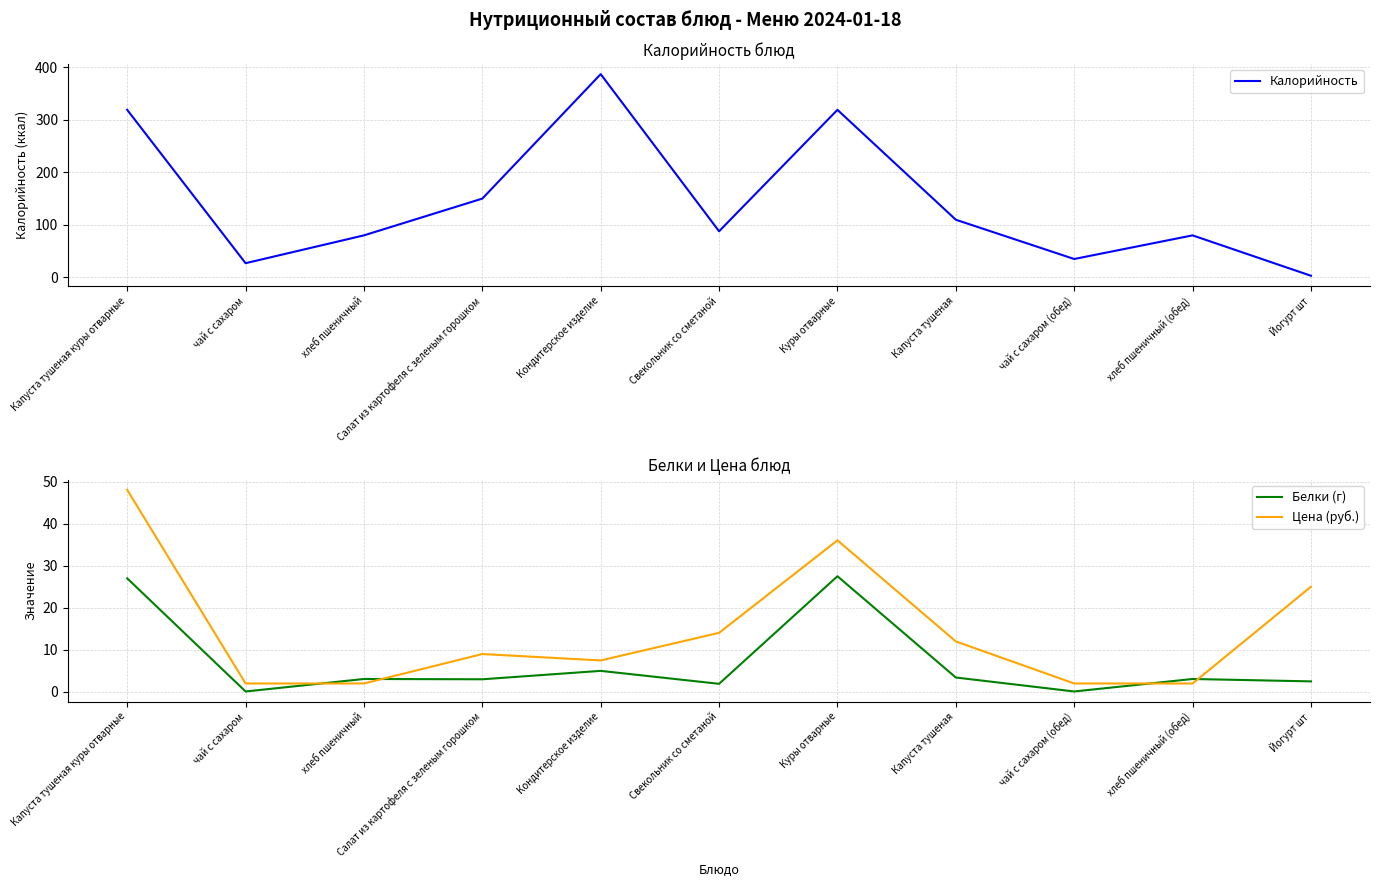

Rank the series by their maximum value, from highest to lowest.

Калорийность, Цена (руб.), Белки (г)